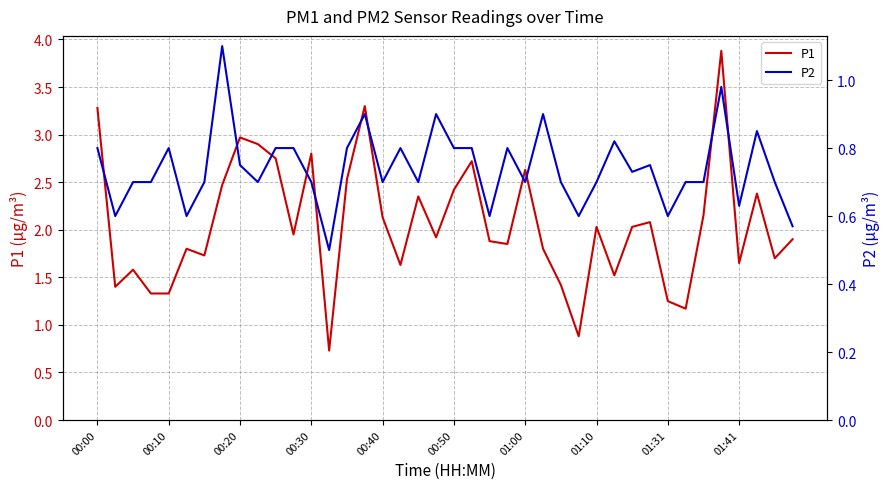

True or false: P2 has more than 1 points higher than both neighbors.

True